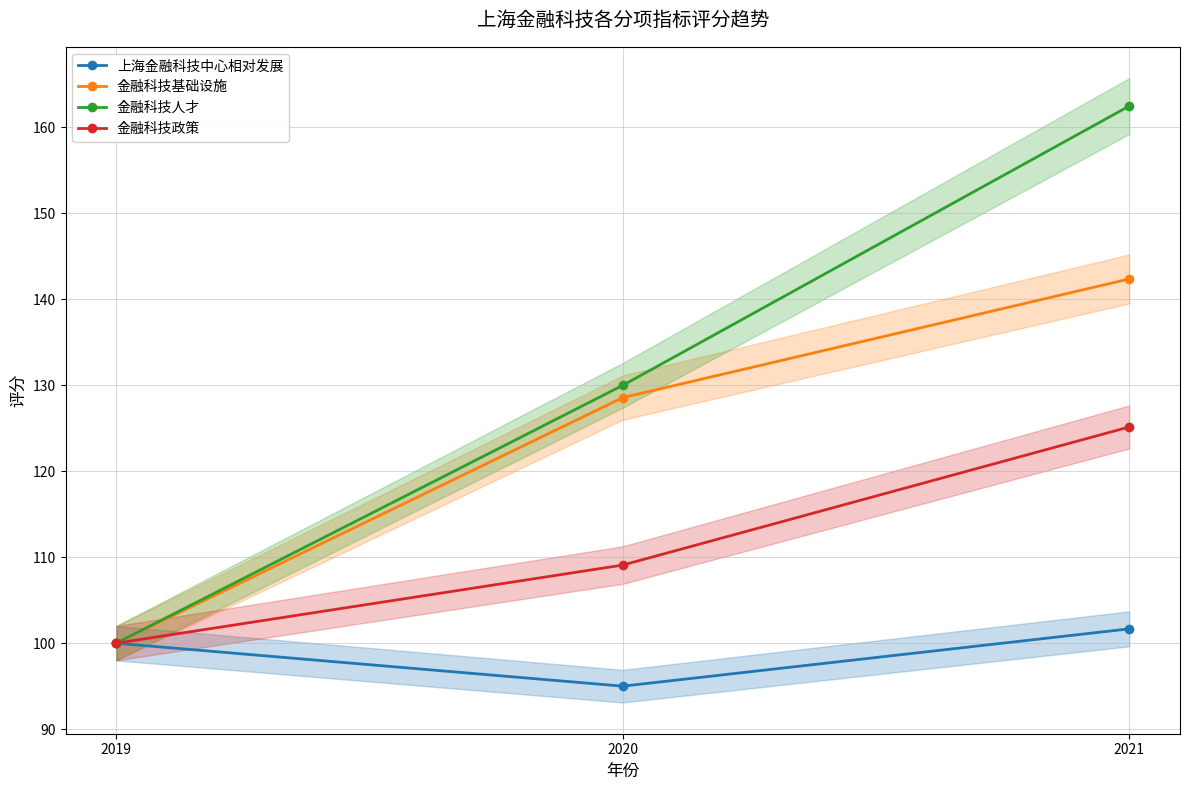

List the series in order of their peak value, highest first.

金融科技人才, 金融科技基础设施, 金融科技政策, 上海金融科技中心相对发展